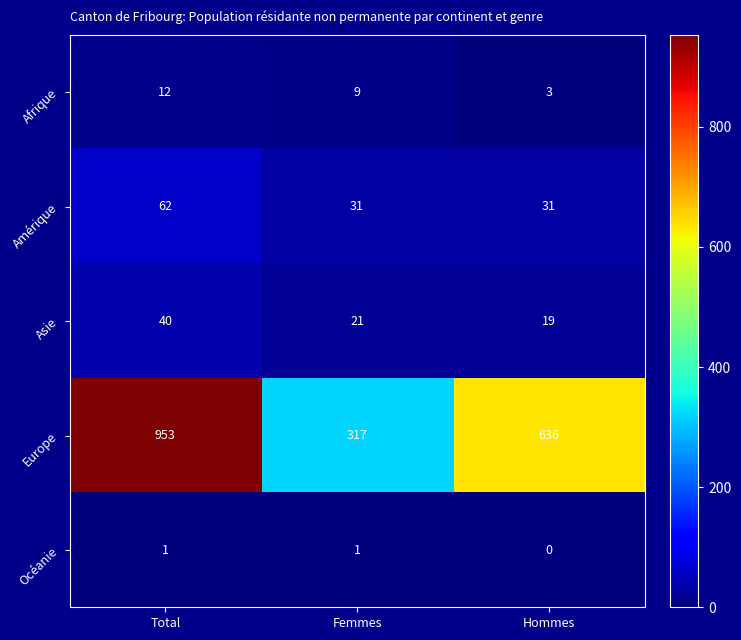

Count the number of data series in this chart.

5